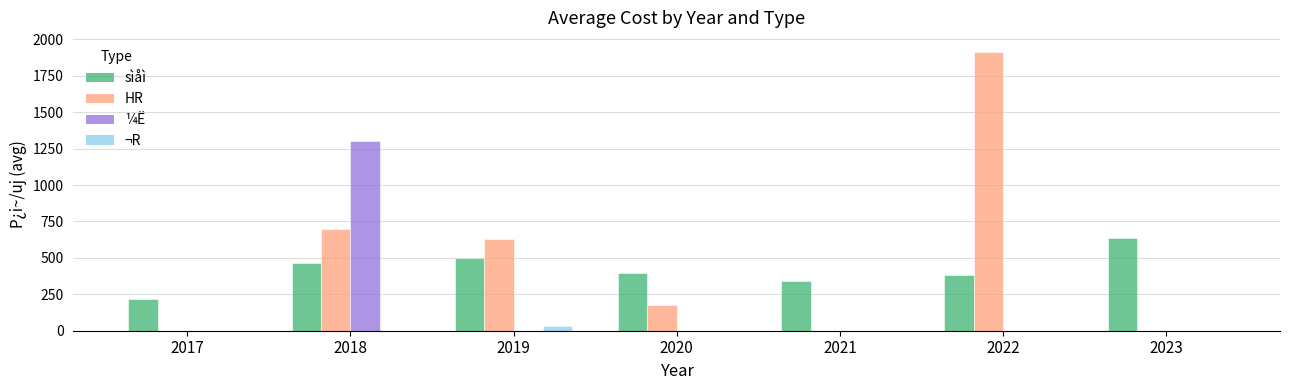

Which category has the highest value in the HR series?

2022